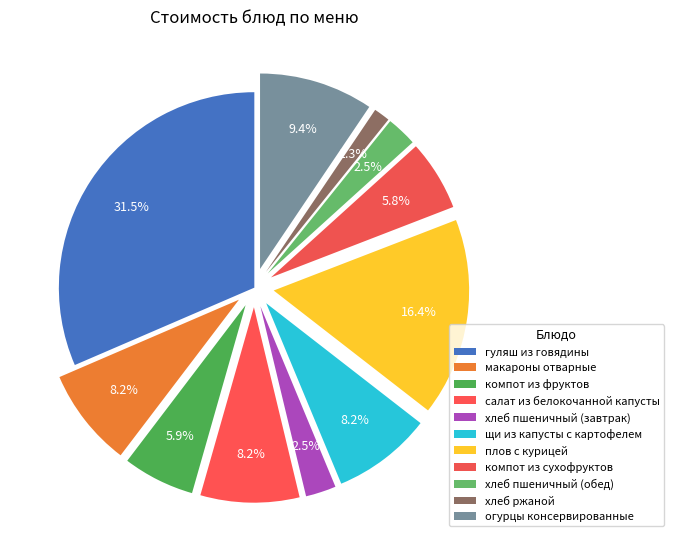

Which category has the smallest portion of the pie?

хлеб ржаной